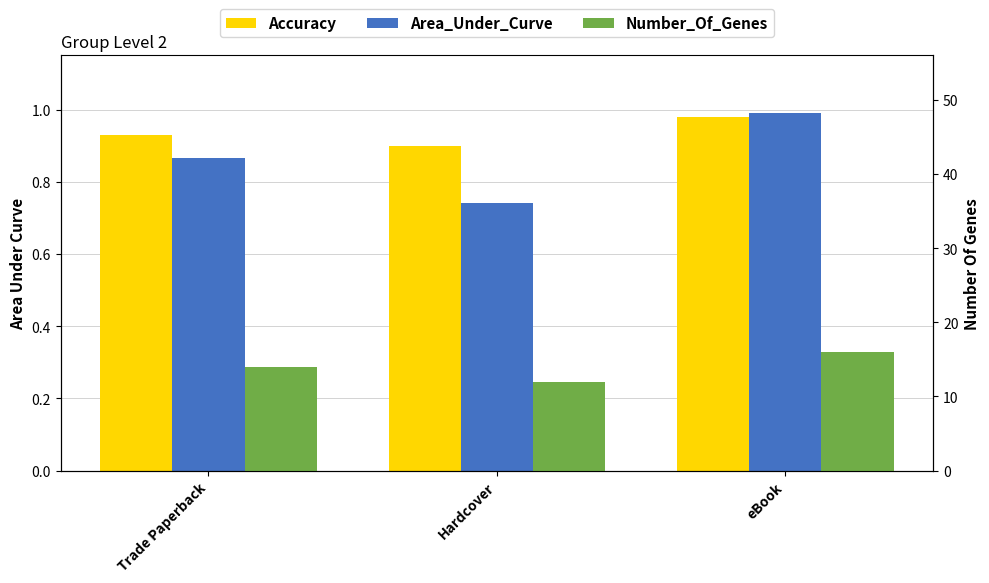

What is the total value across all series at eBook?

18.0